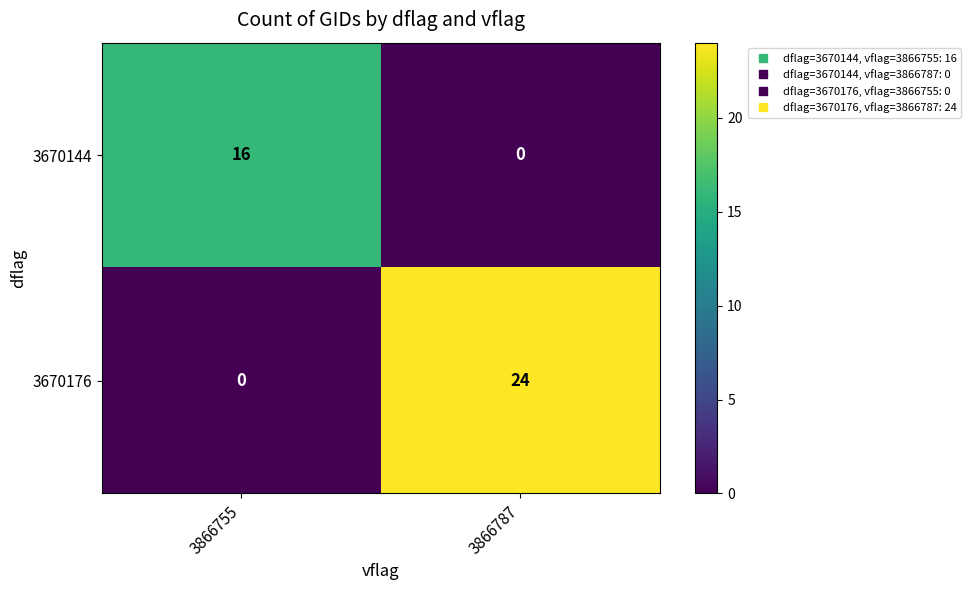

Which series has the widest spread of values?

3670176